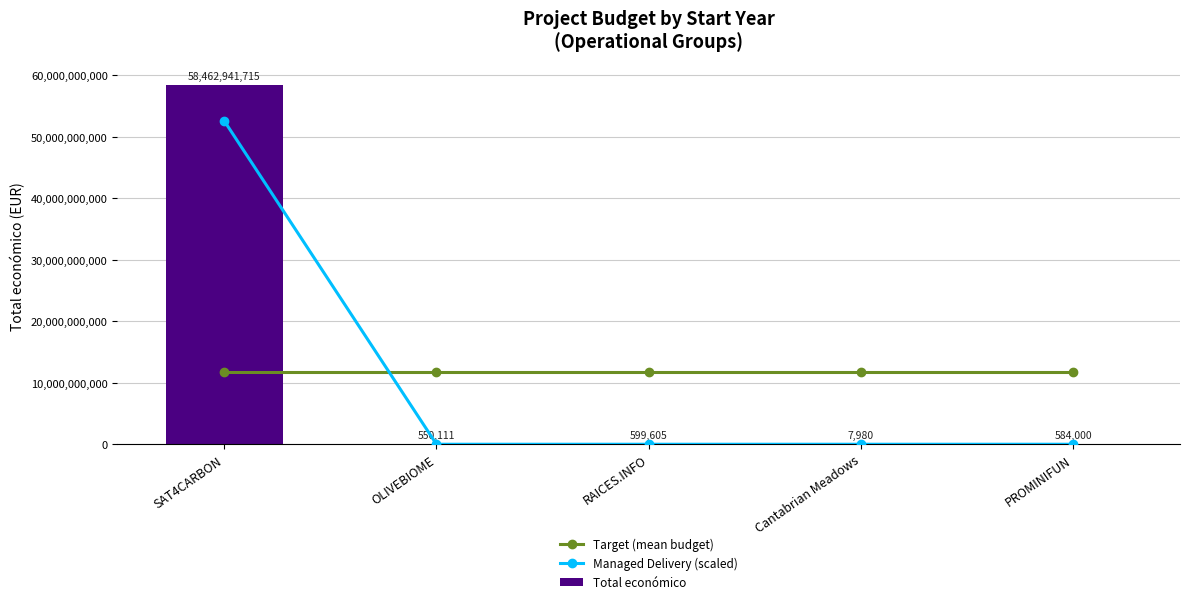

Reading left to right, list all the values displayed in this chart.

Target (mean budget): 11692936682.2	11692936682.2	11692936682.2	11692936682.2	11692936682.2
Managed Delivery (scaled): 52616647543.5	467594.3	491676.1	6224.4	467200.0
Total económico: 58462941715.0	550111.0	599605.0	7980.0	584000.0